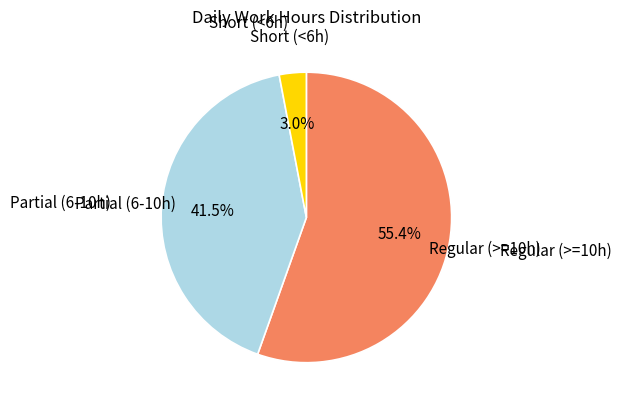

Does any single category account for the majority?

Yes